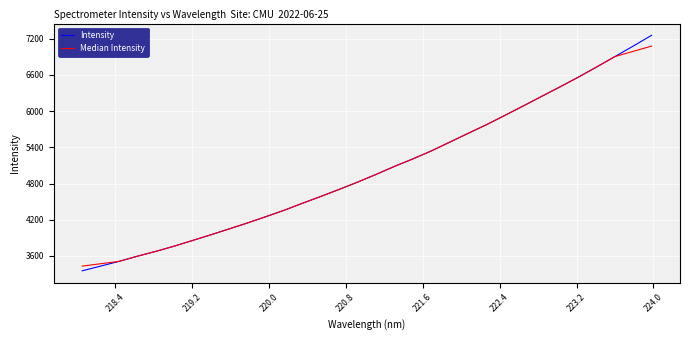

What is the minimum value shown in the chart?

3354.1